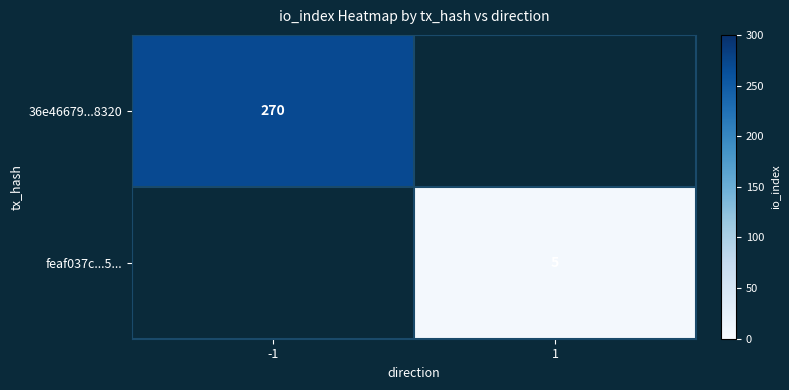

Is it true that feaf037c...5... equals 2 at 1?

False